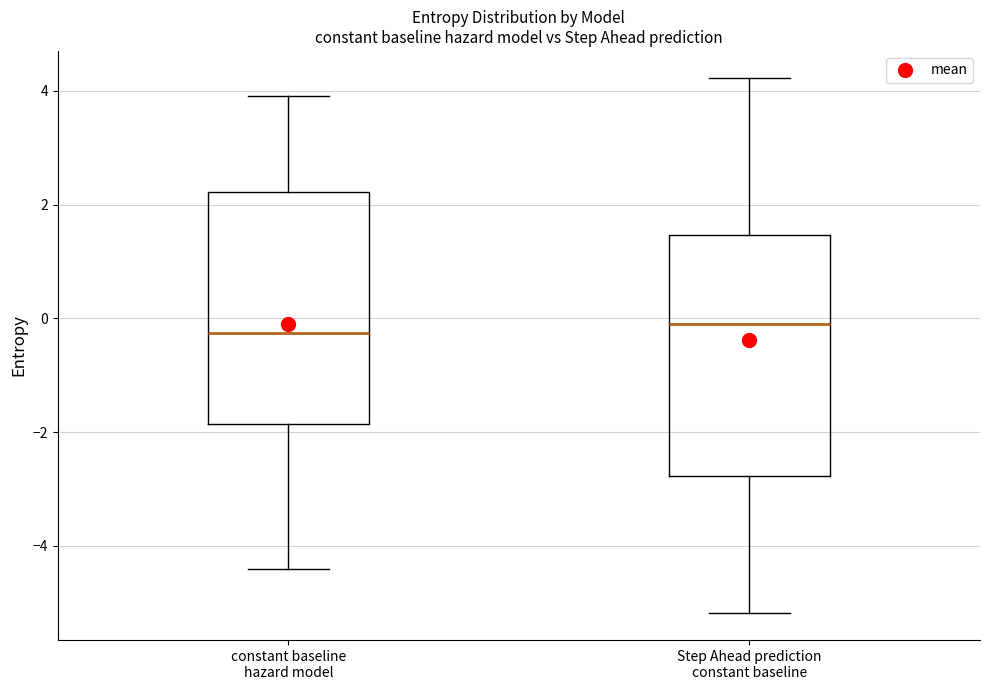

Reading left to right, read every box against the y-axis: the position of its median line, the range the box covers, and the ends of its whiskers. The values are not printed on the chart, so give them approximately, as read against the axis.

constant baseline hazard model: median -0.2, box -1.8 to 2.2, whiskers -4.4 to 4.0
Step Ahead prediction constant baseline: median -0.2, box -2.8 to 1.4, whiskers -5.2 to 4.2